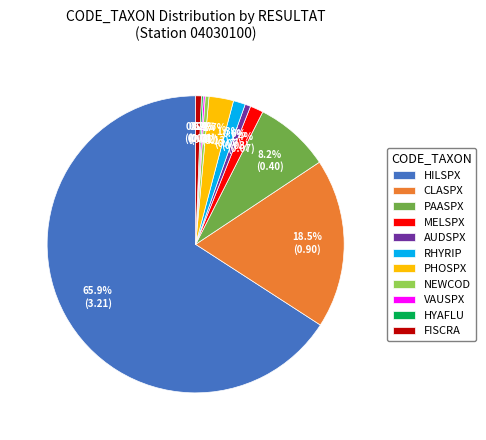

To the nearest percent, what is the combined percentage of FISCRA and MELSPX?

2%